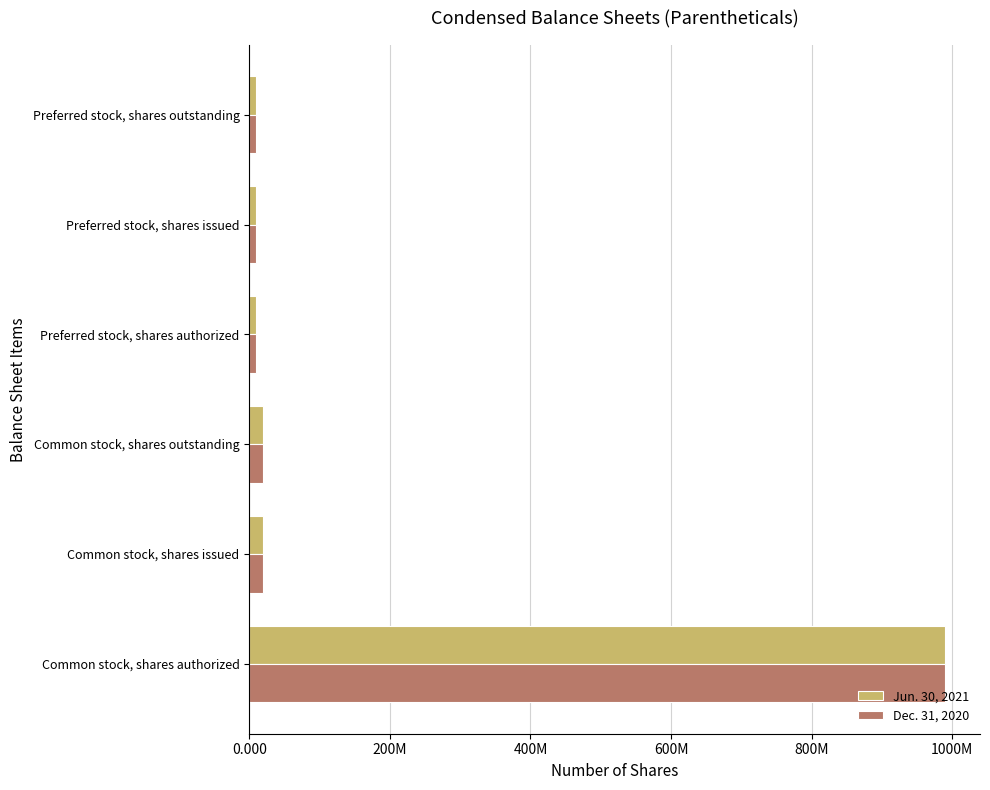

What is the smallest value displayed?

10000000